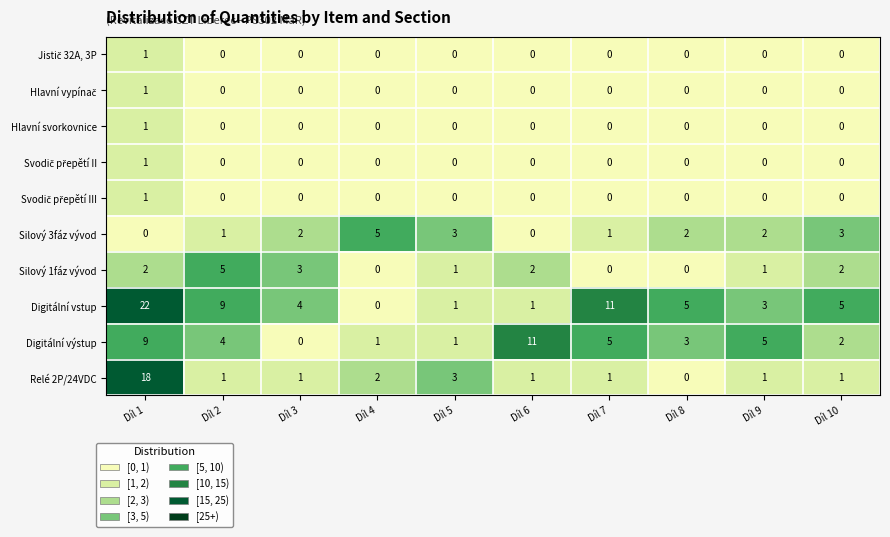

What is the difference between the maximum and minimum values in the Silový 1fáz vývod series?

5